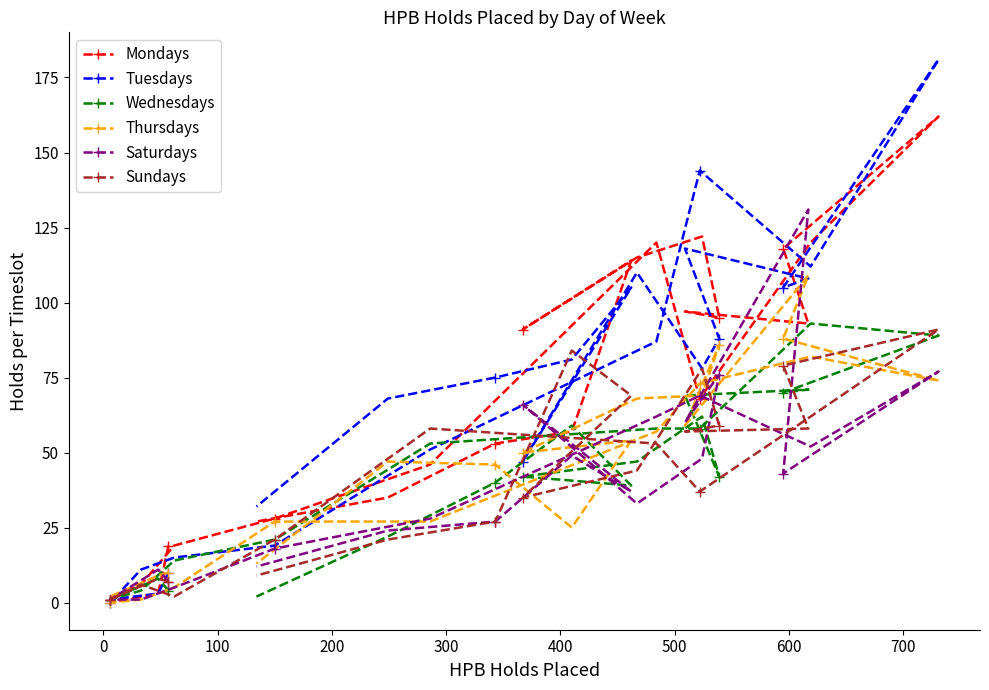

True or false: Mondays has a value of 200 at 10.

False